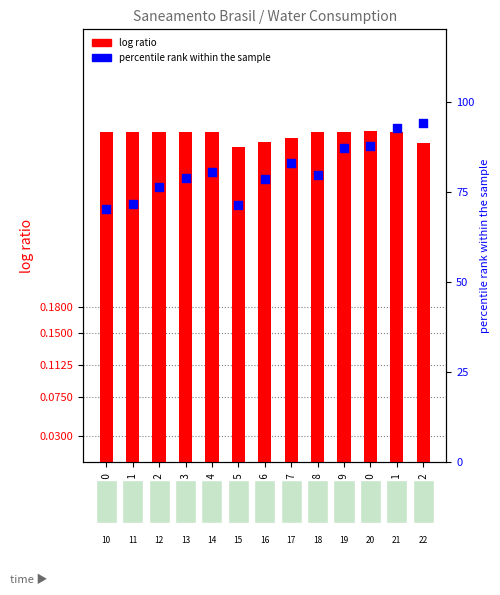

Is the value of log ratio at 2012 greater than the value of percentile rank within the sample at 2015?

No